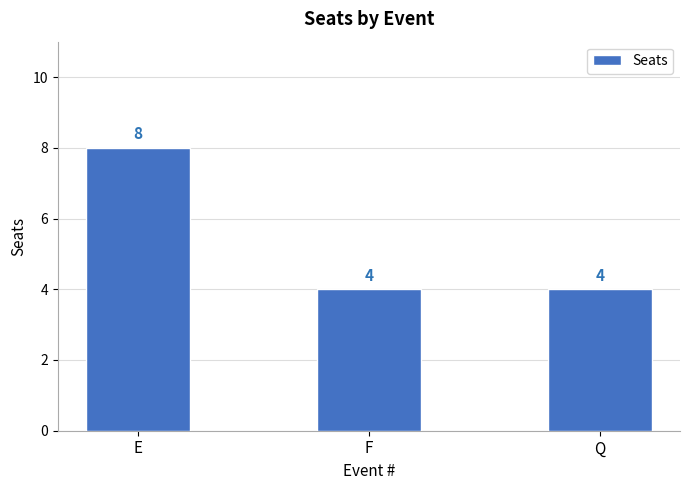

How many categories are shown in the chart?

3